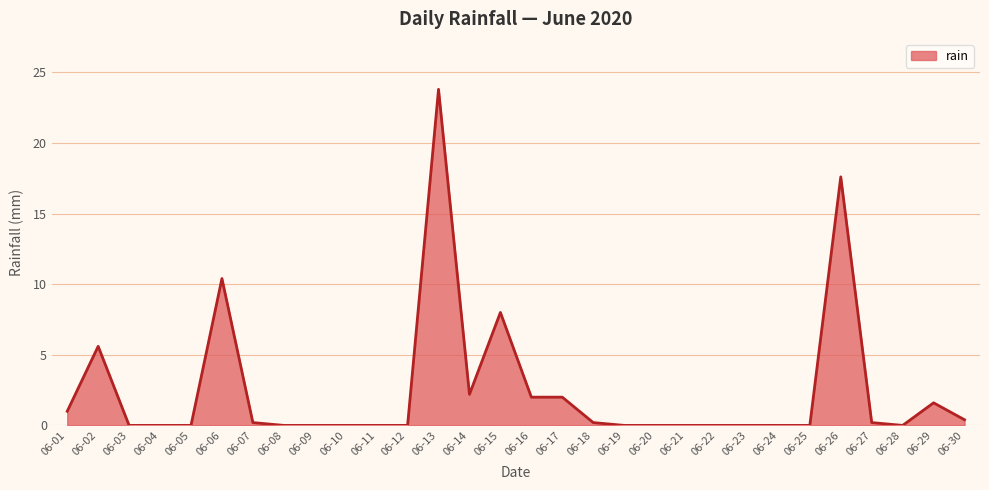

What is the difference between the maximum and minimum values?

23.8